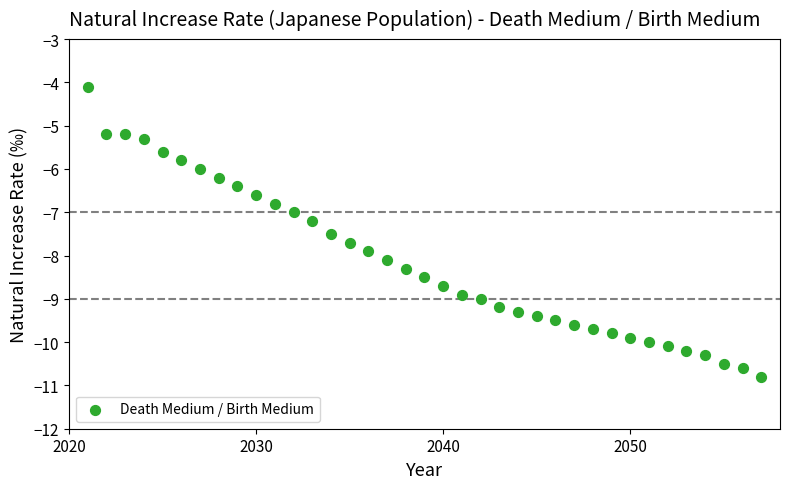

How many points are shown in the scatter plot?

37